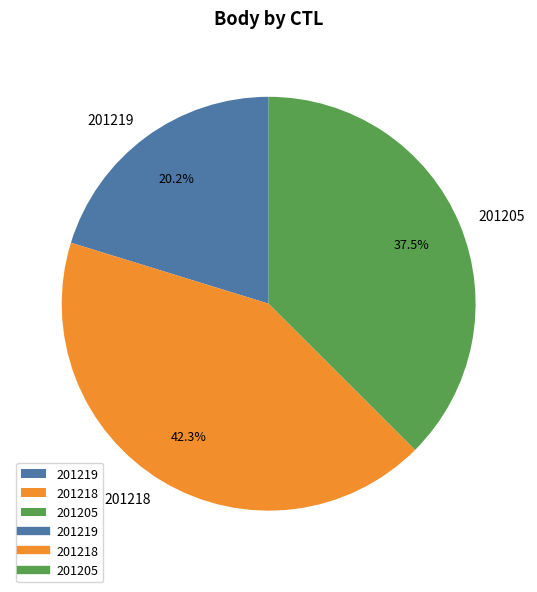

Is 201219 the majority of the pie?

No